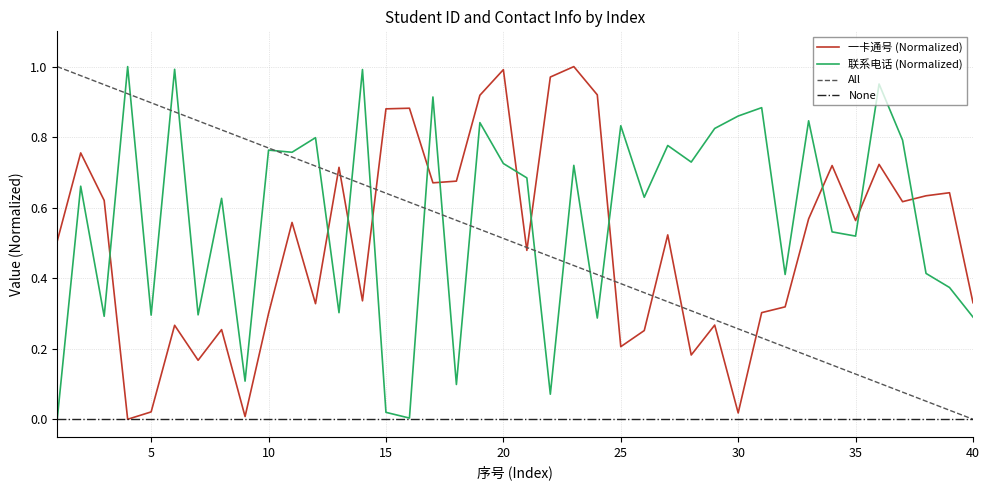

How many categories are shown in the chart?

40